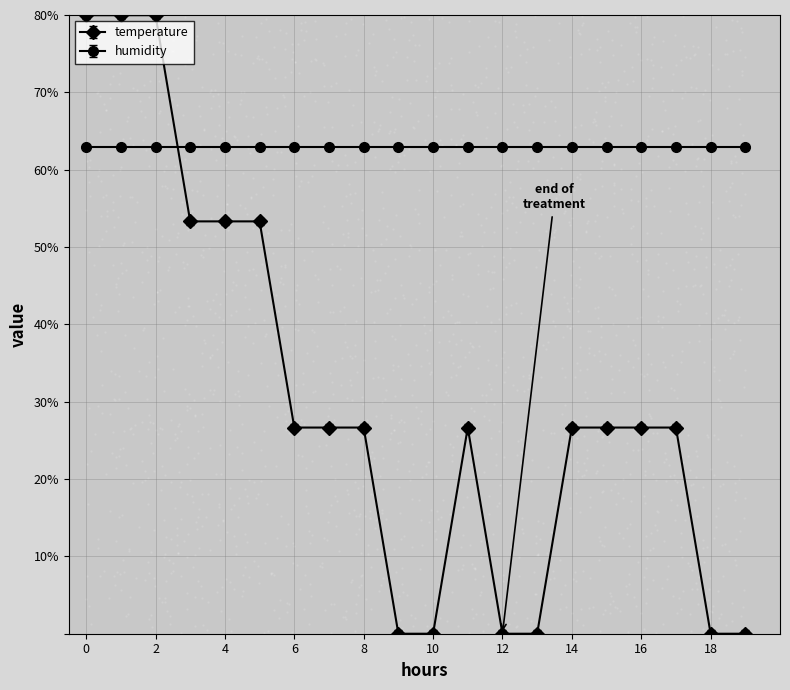

What is the ratio of the value at 17:00 to the value at 07:00?

1.0